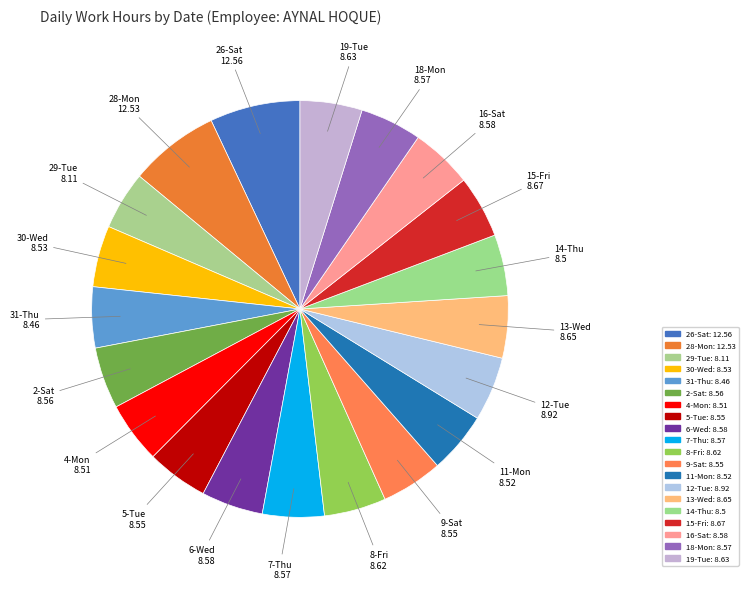

Count the number of slices in the pie.

20